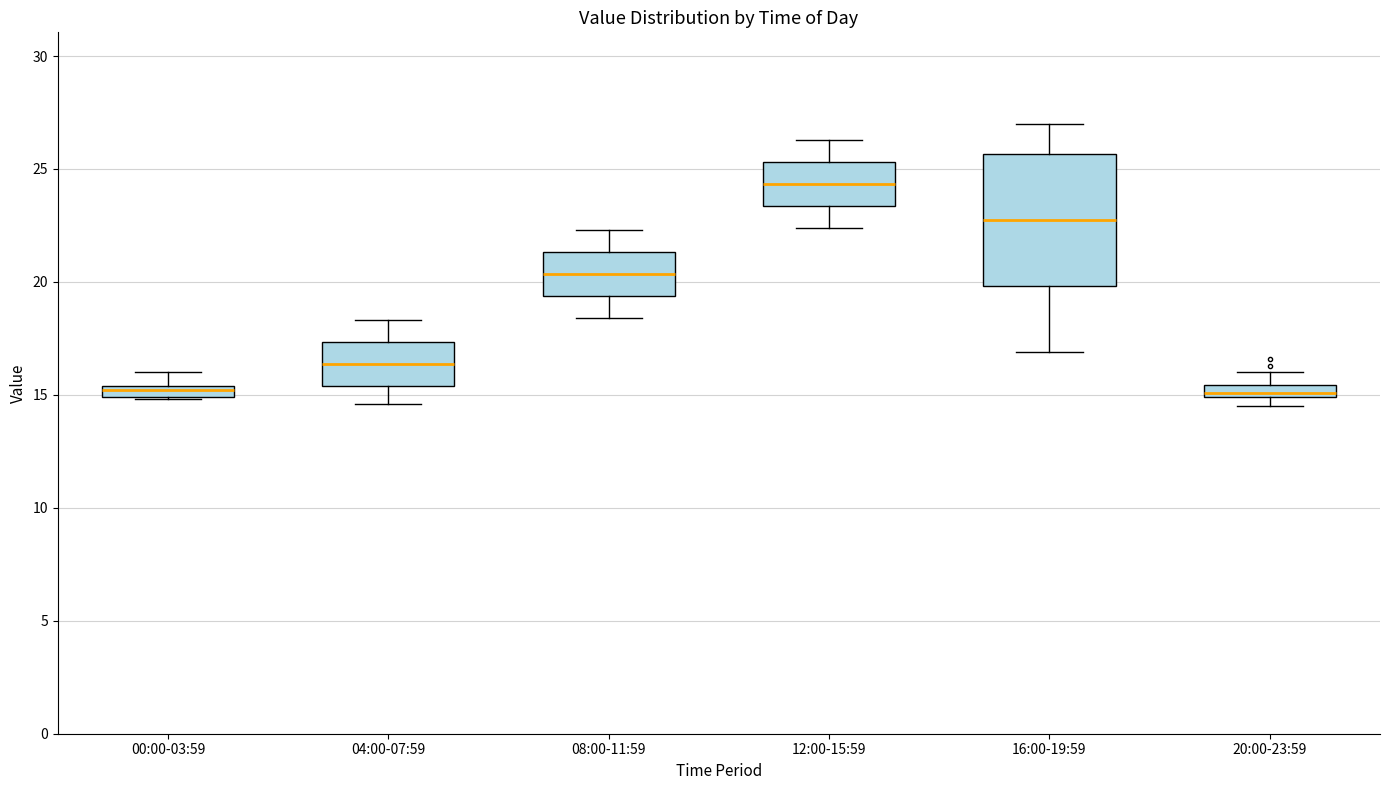

Where does the median line of the box for 16:00-19:59 sit on the y-axis? The values are not printed on the chart, so give them approximately, as read against the axis.

23.0